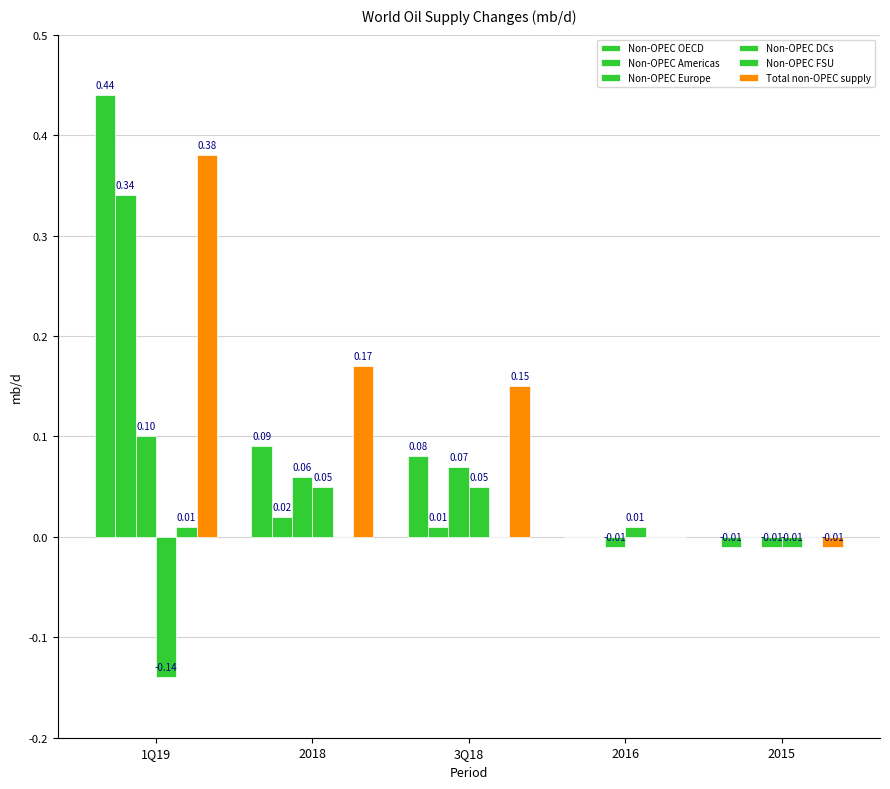

The value of Non-OPEC DCs at 3Q18 is 0.1. True or false?

True